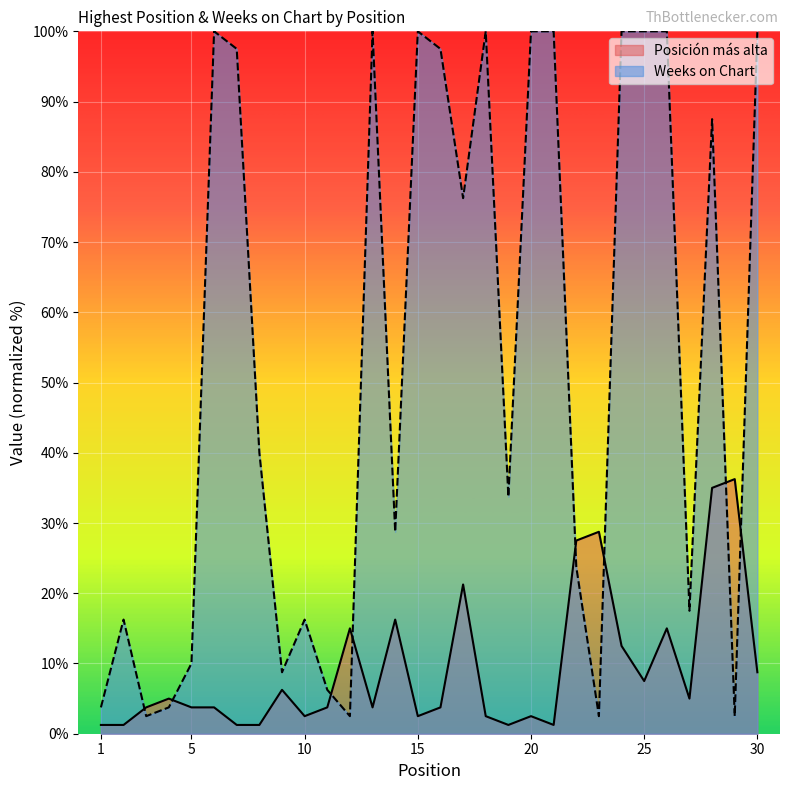

Does the chart display data point markers on the line(s)?

No